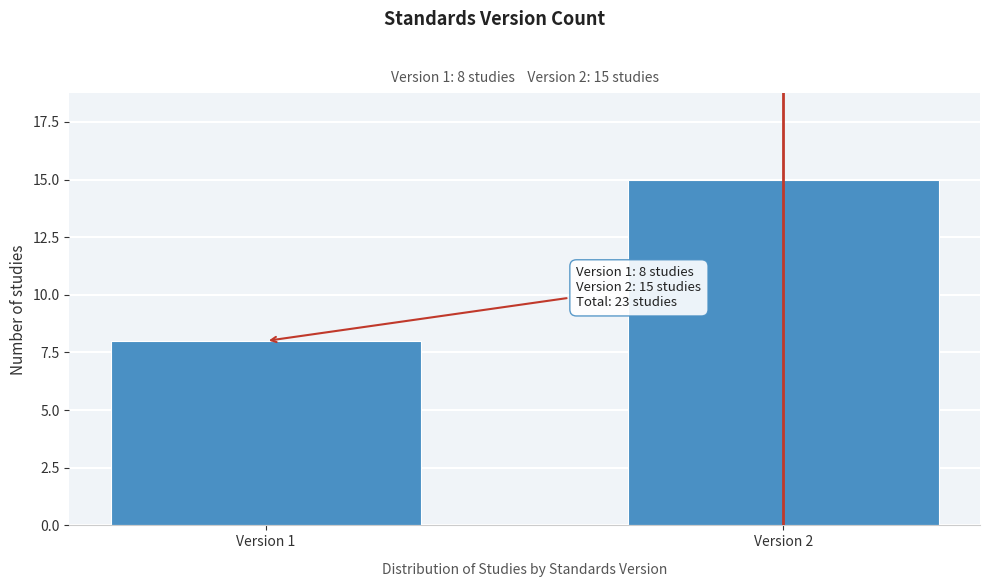

Reading left to right, list all the values displayed in this chart.

8	15